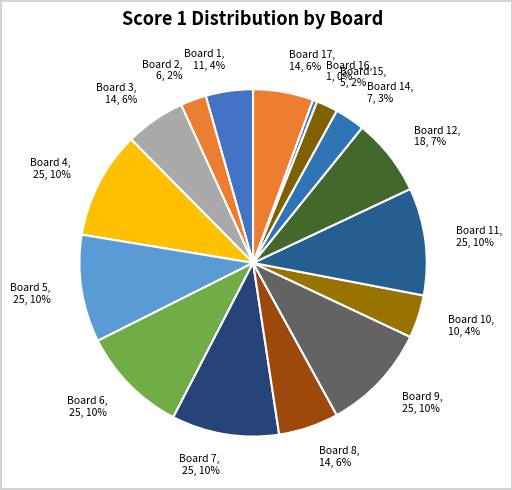

What percentage is the Board 17, 14, 6% slice, to the nearest percent?

6%